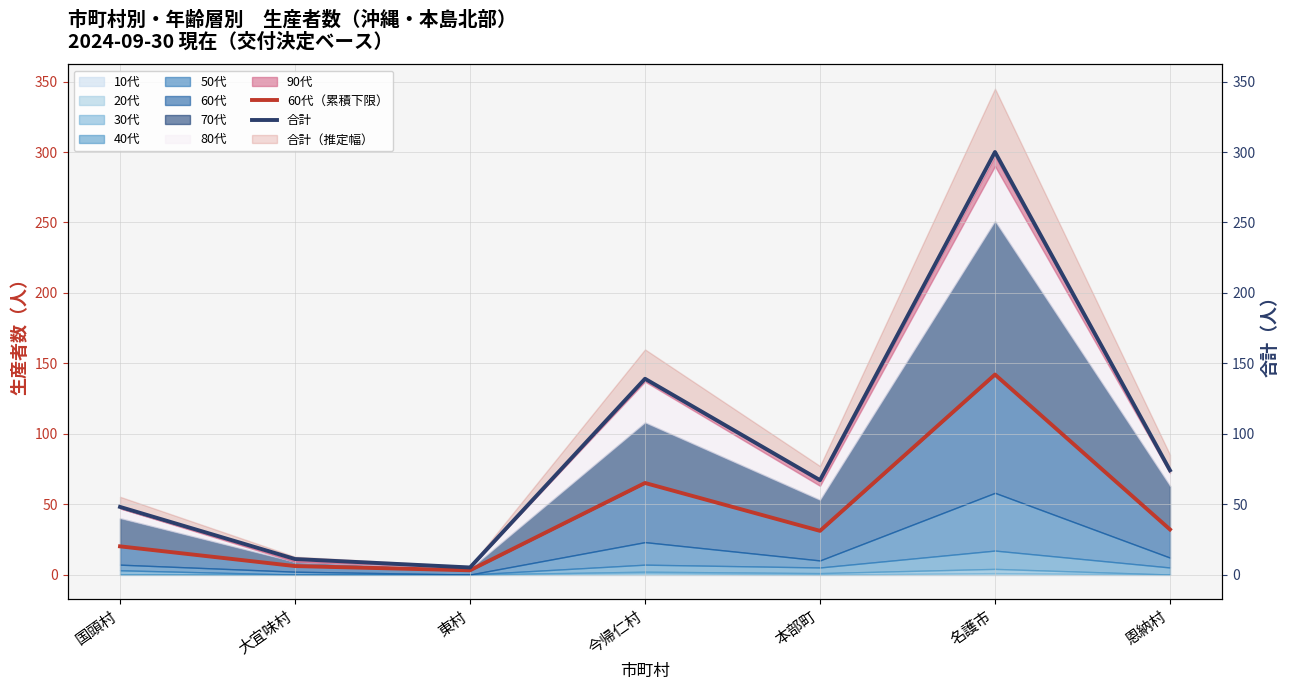

True or false: 合計 has more than 1 points higher than both neighbors.

True